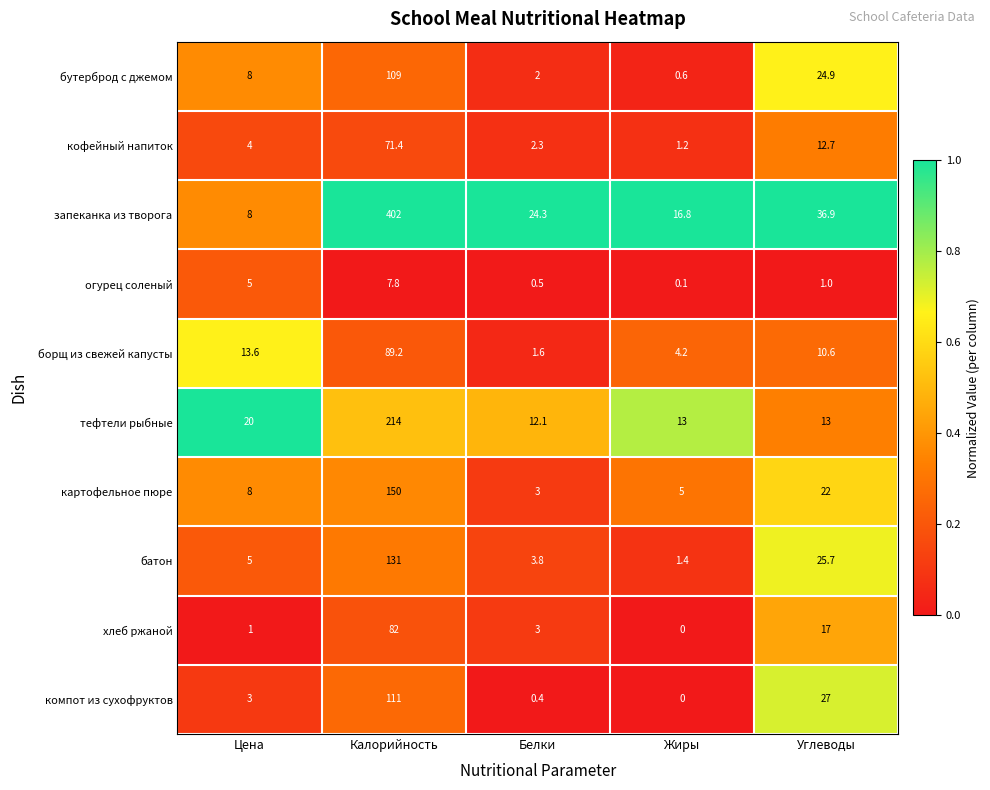

True or false: тефтели рыбные has a value of 7.6 at Жиры.

False